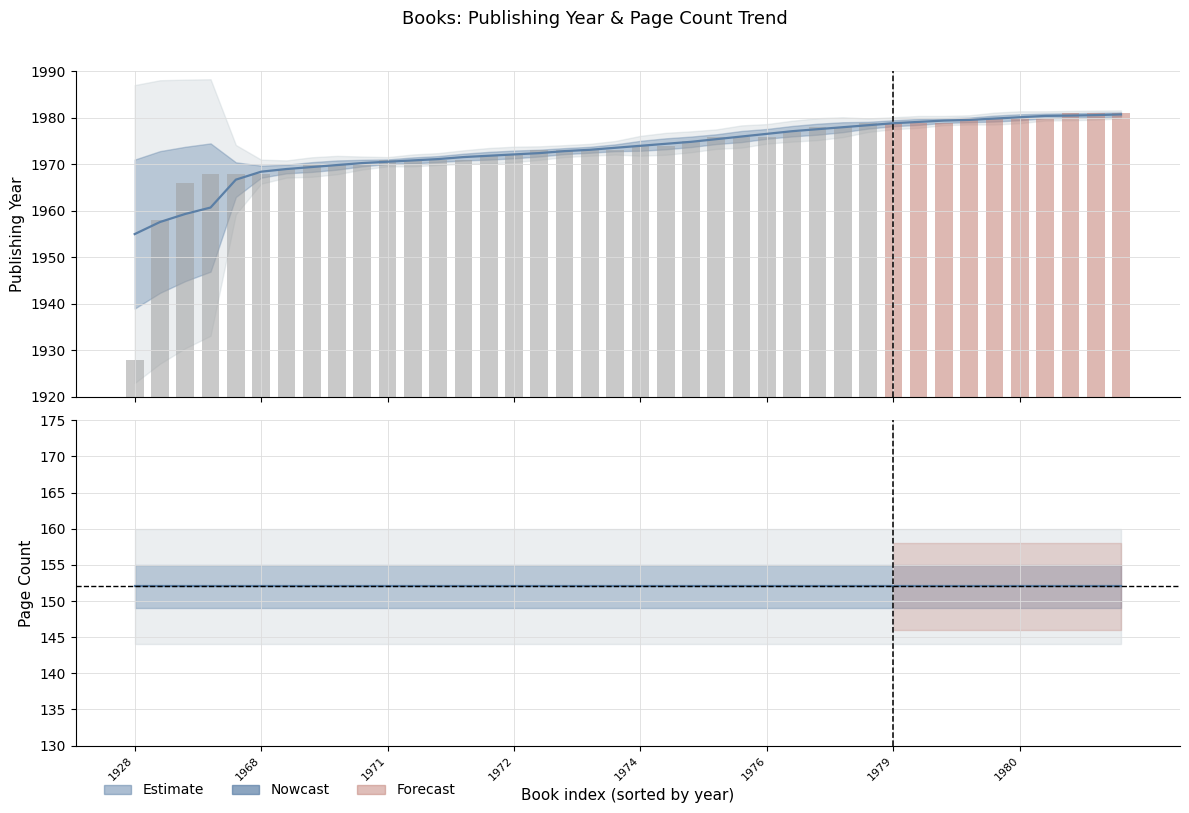

What is the total value across all series at 34?

2132